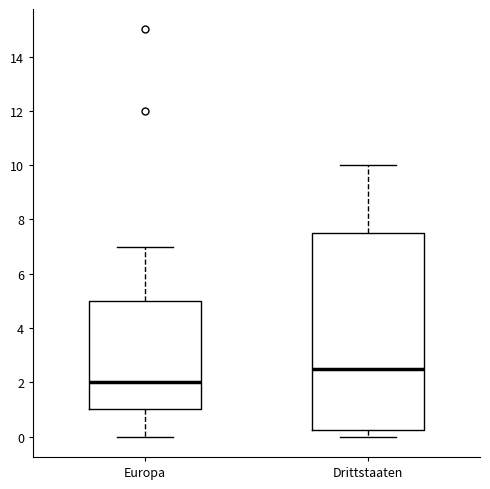

Reading left to right, read every box against the y-axis: the position of its median line, the range the box covers, and the ends of its whiskers. The values are not printed on the chart, so give them approximately, as read against the axis.

Europa: median 2.0, box 1.0 to 5.0, whiskers 0.0 to 7.0
Drittstaaten: median 2.6, box 0.2 to 7.6, whiskers 0.0 to 10.0